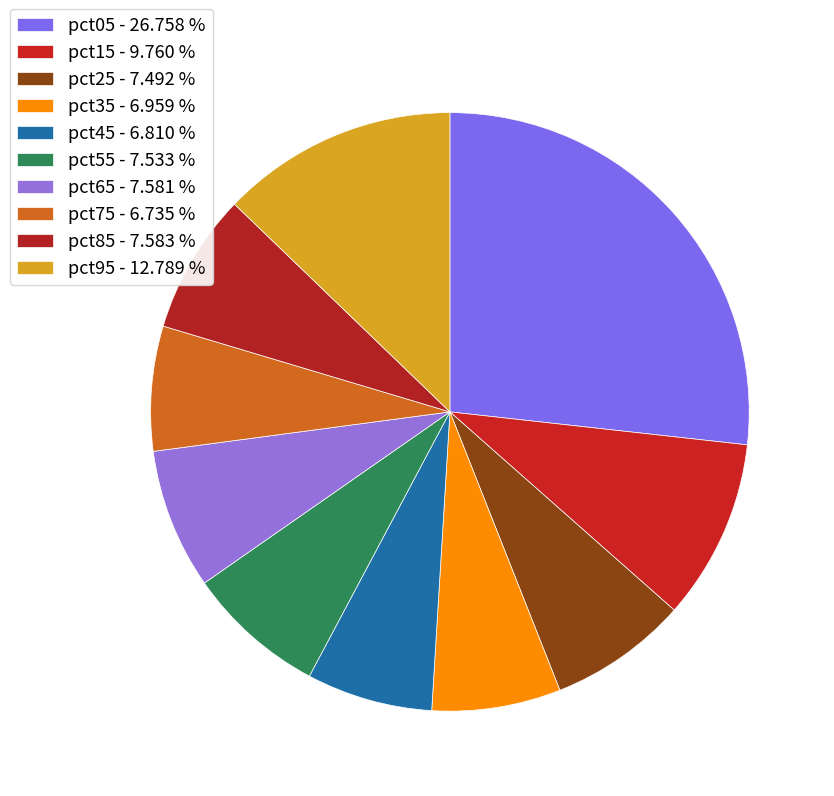

How many segments does this pie chart have?

10